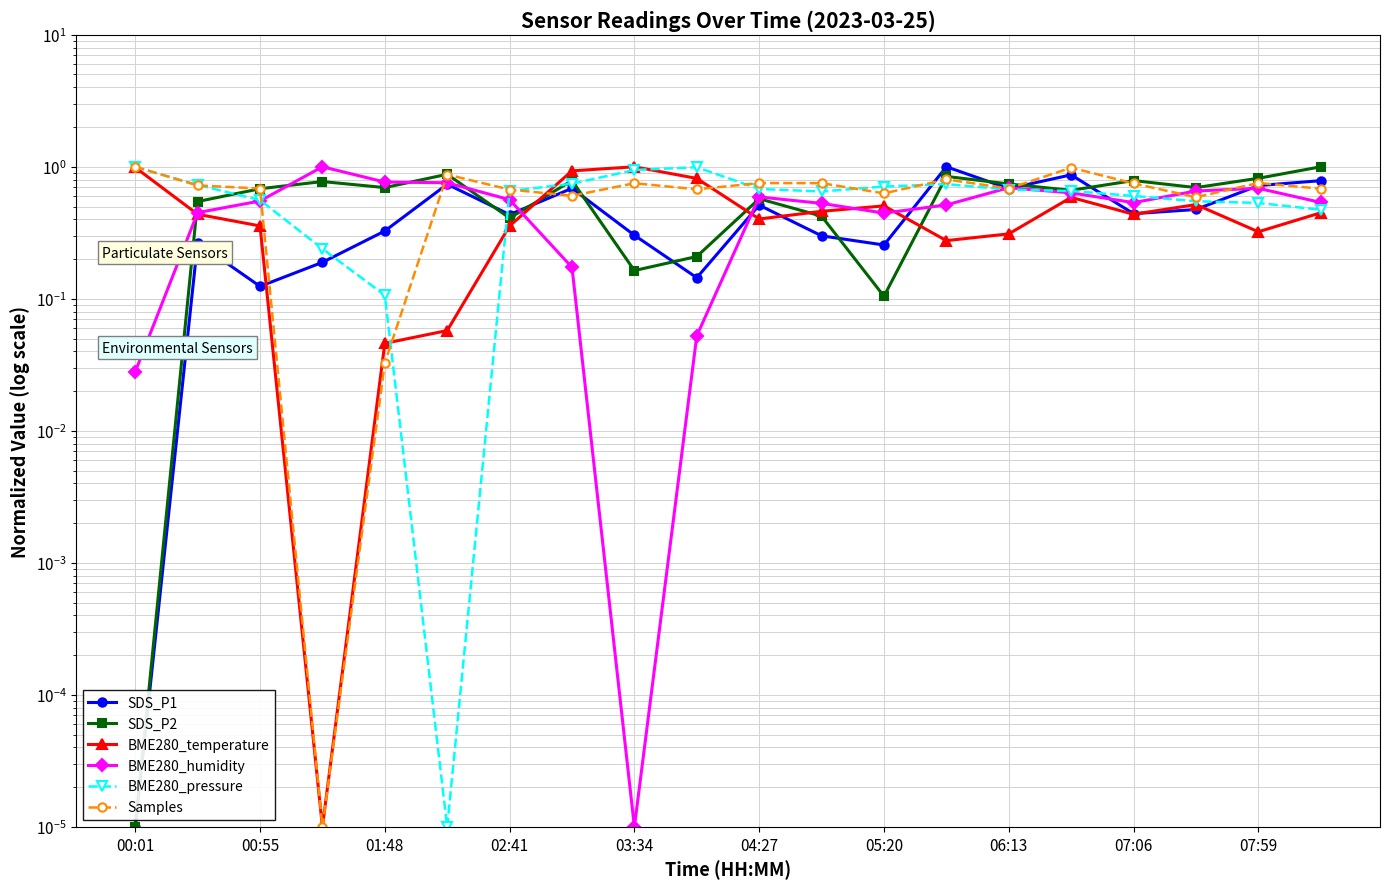

What are all the series names shown in the legend?

SDS_P1, SDS_P2, BME280_temperature, BME280_humidity, BME280_pressure, Samples